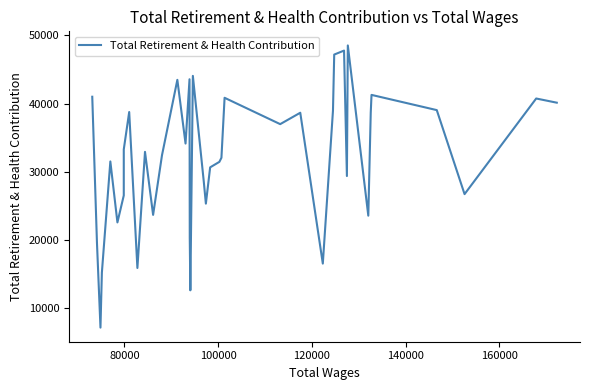

The value at 13 is 67438. True or false?

False